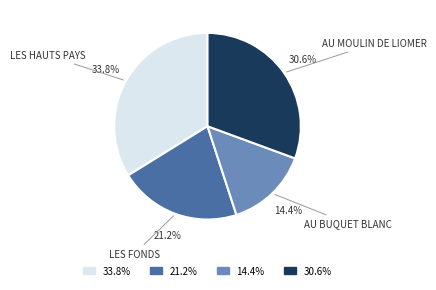

What is the smallest slice in the pie chart?

14.4%